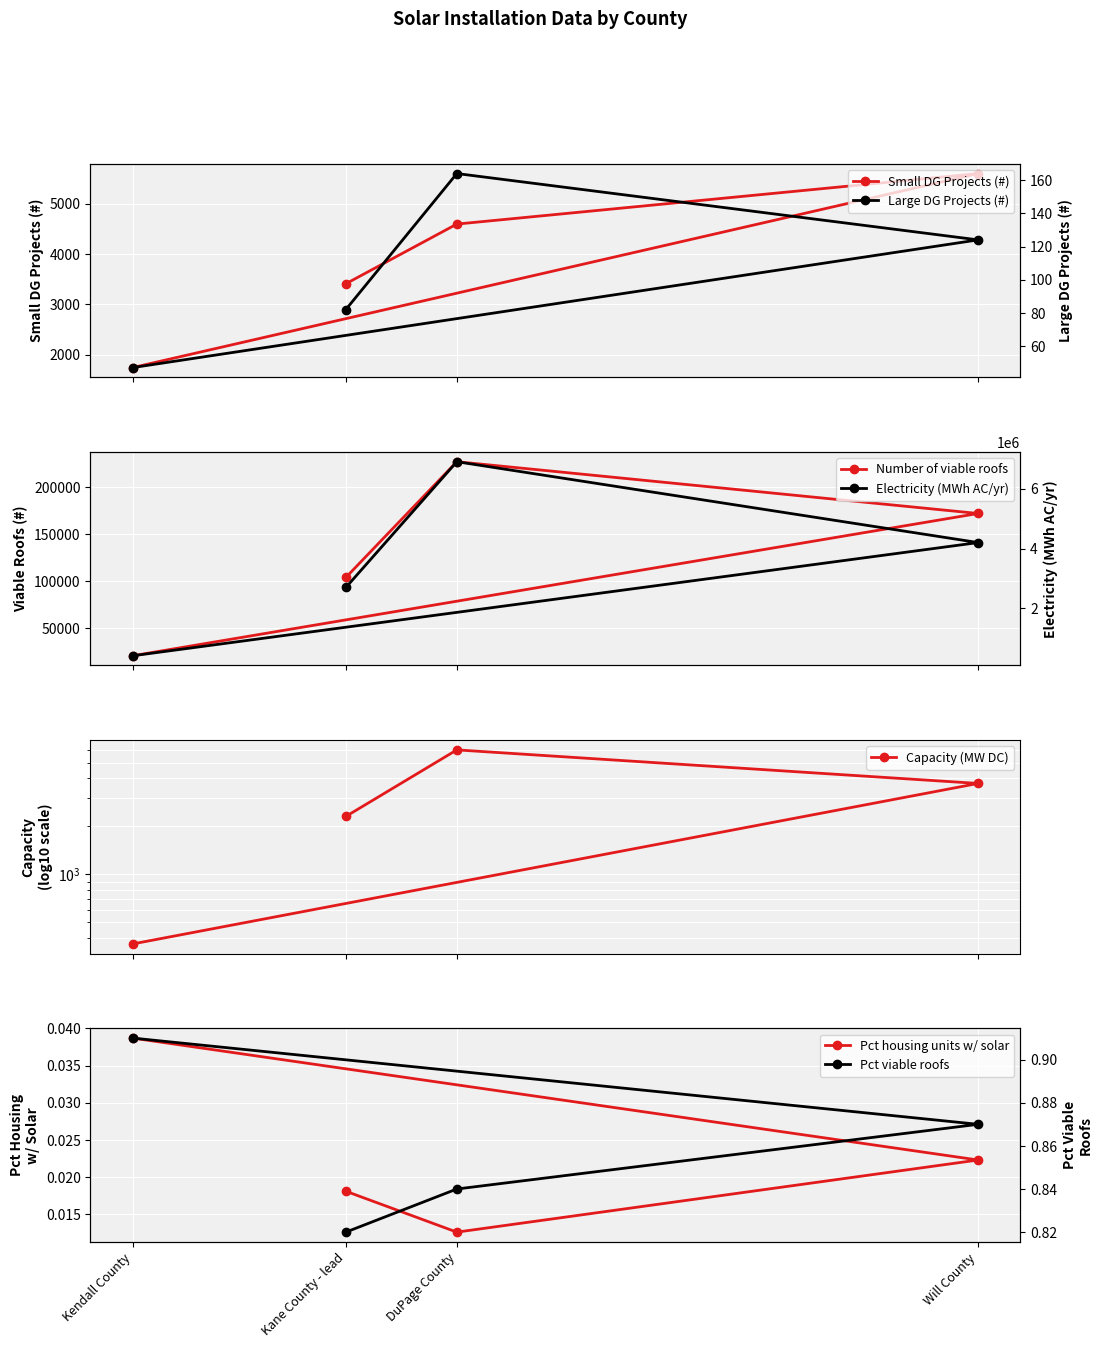

What is the value of the Small DG Projects (#) point at the 1st from the left?

1744